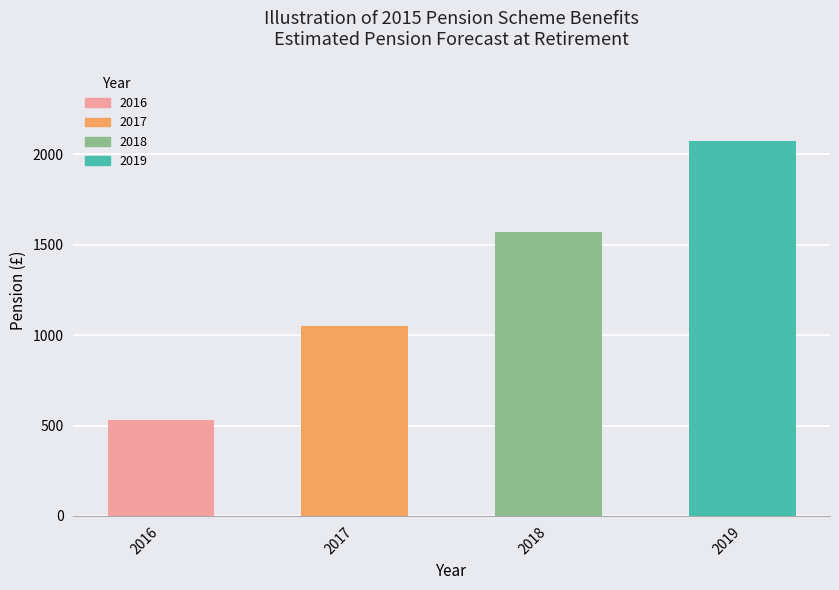

Reading left to right, transcribe all the data shown in this chart.

530.6	1053.4	1568.5	2076.1